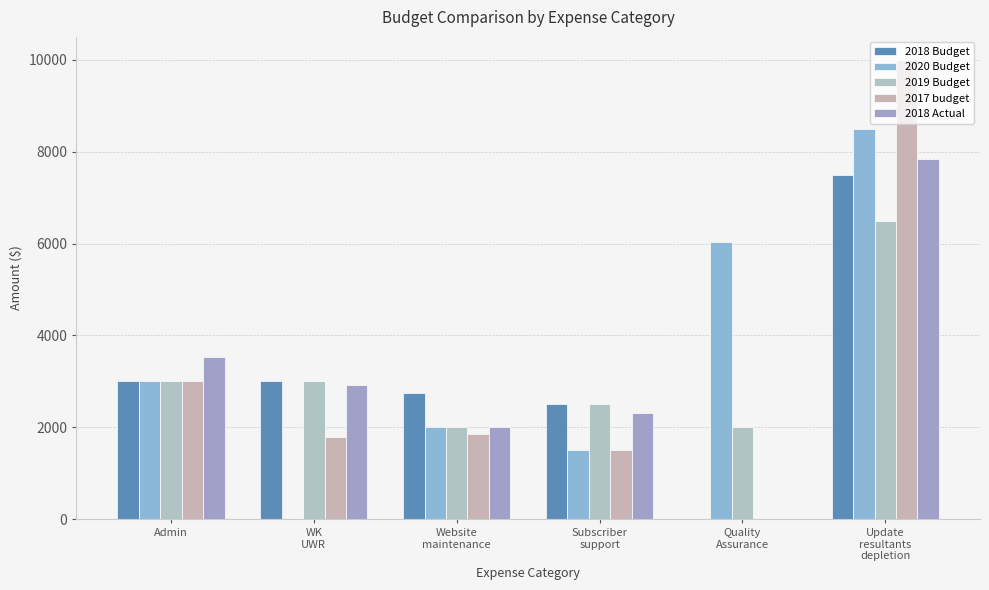

What is the spread (max minus min) of values at Website
maintenance?

900.0